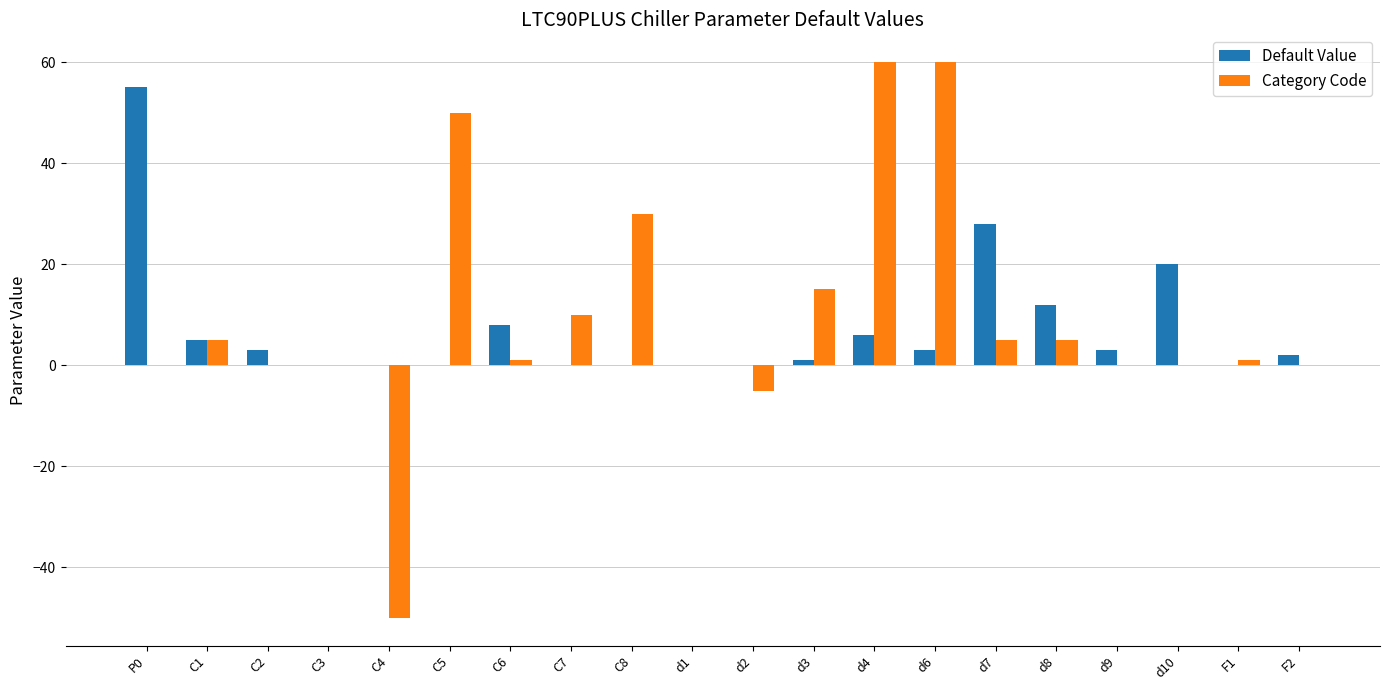

Which series has the largest range (max minus min)?

Category Code